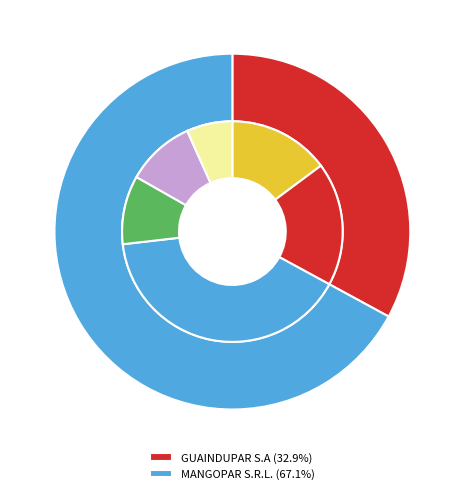

To the nearest percent, what is the combined percentage of GUAINDUPAR S.A and MANGOPAR S.R.L.?

100%